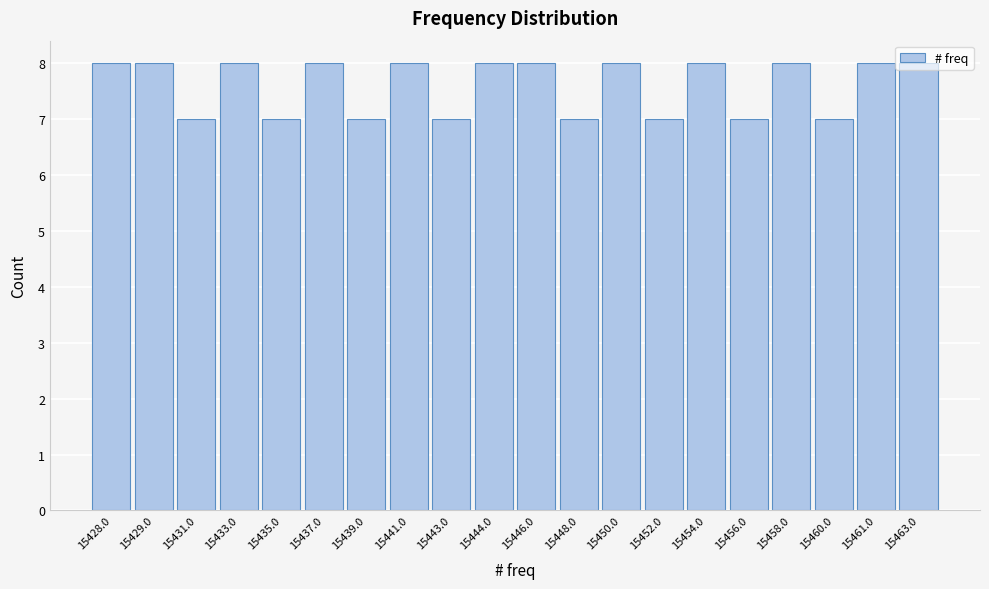

What is the label of the 20th bar from the left?

15463.0